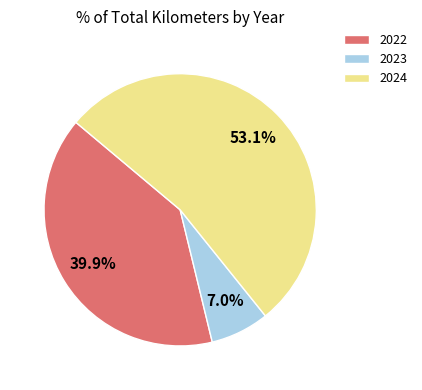

Which category has the smallest portion of the pie?

2023